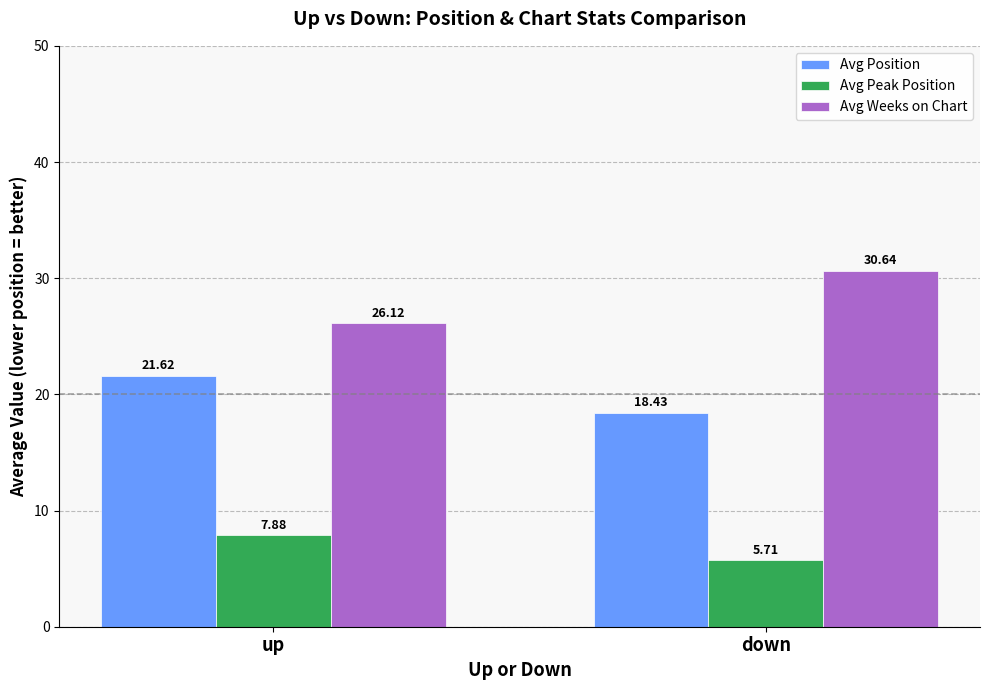

Read the Avg Position value at up.

21.6